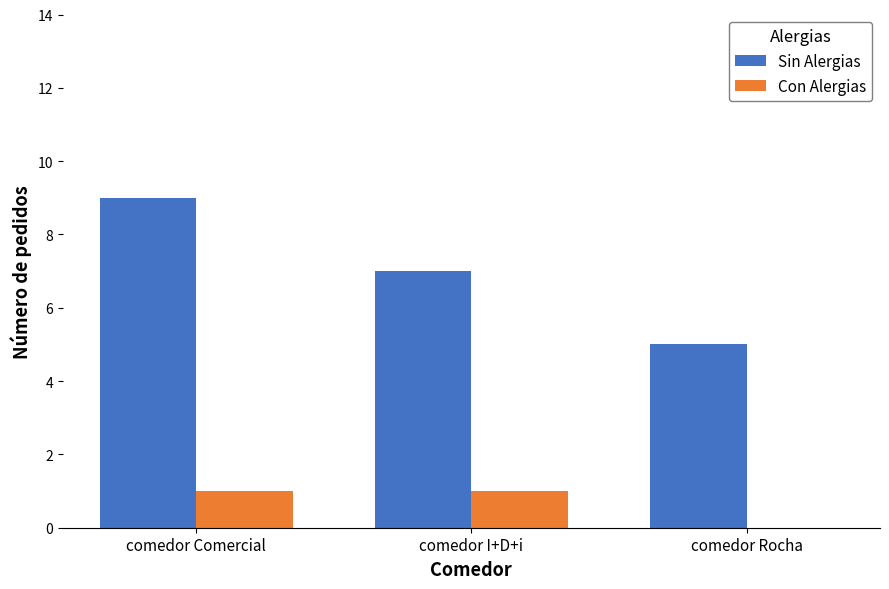

What is the sum of the Sin Alergias values at comedor Rocha and comedor I+D+i?

12